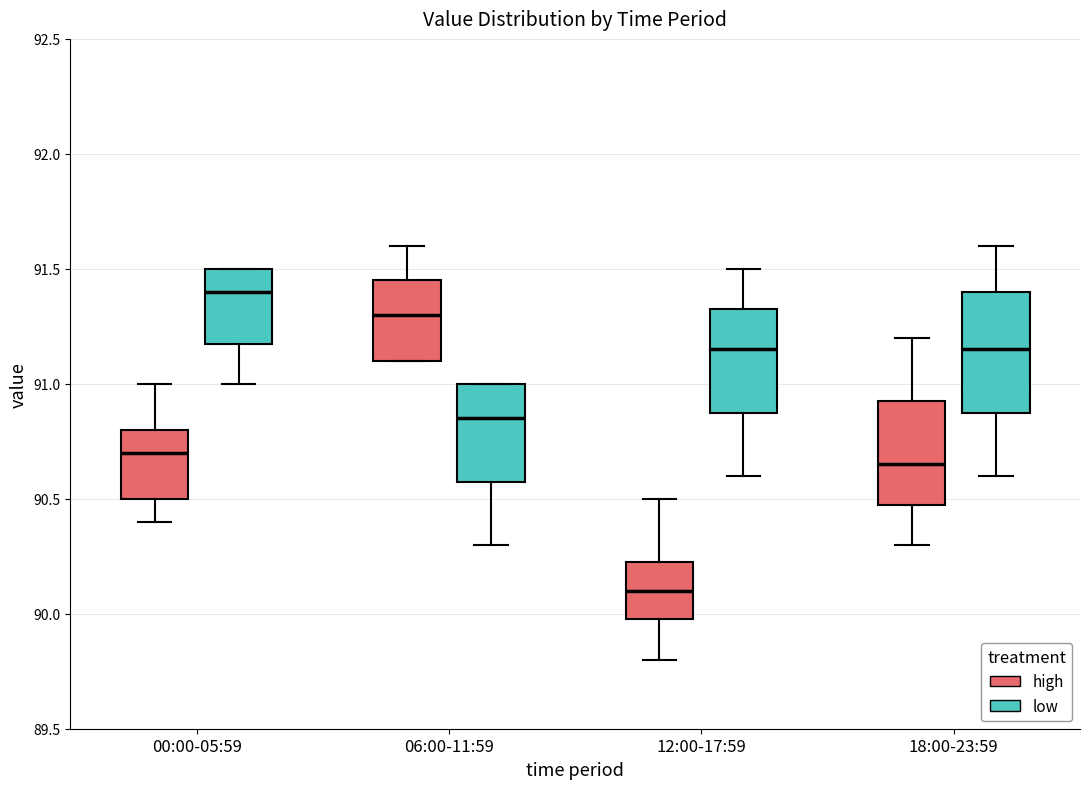

Comparing the boxes themselves (not the whiskers), which one is the tallest?

18:00-23:59 (low)